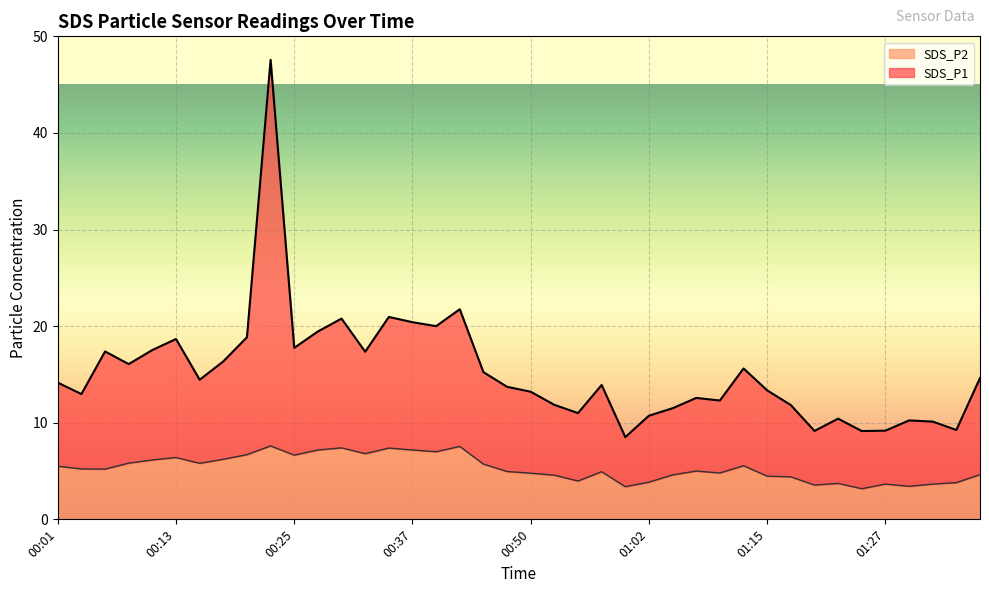

Read the SDS_P2 value at 00:08.

5.8